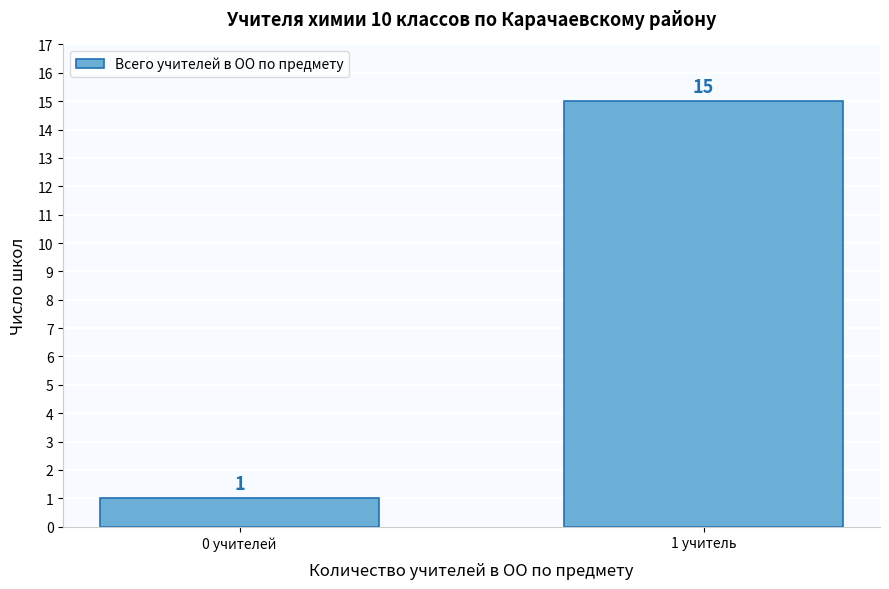

Reading left to right, list all the values displayed in this chart.

1	15